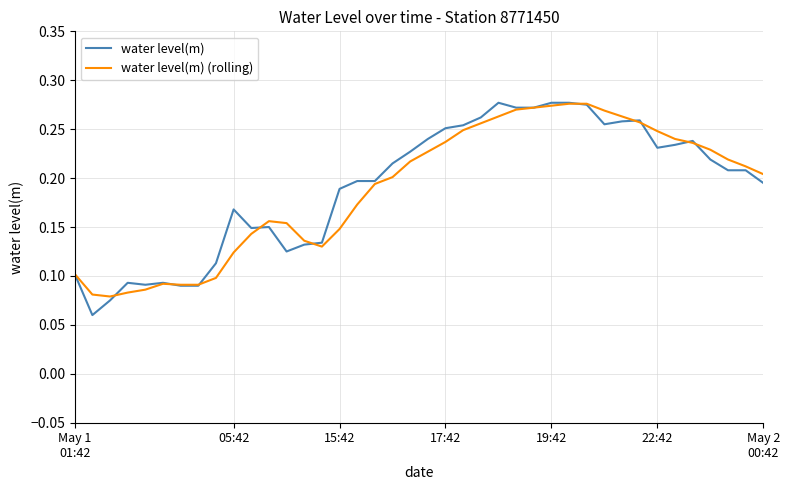

Which series has the widest spread of values?

water level(m)